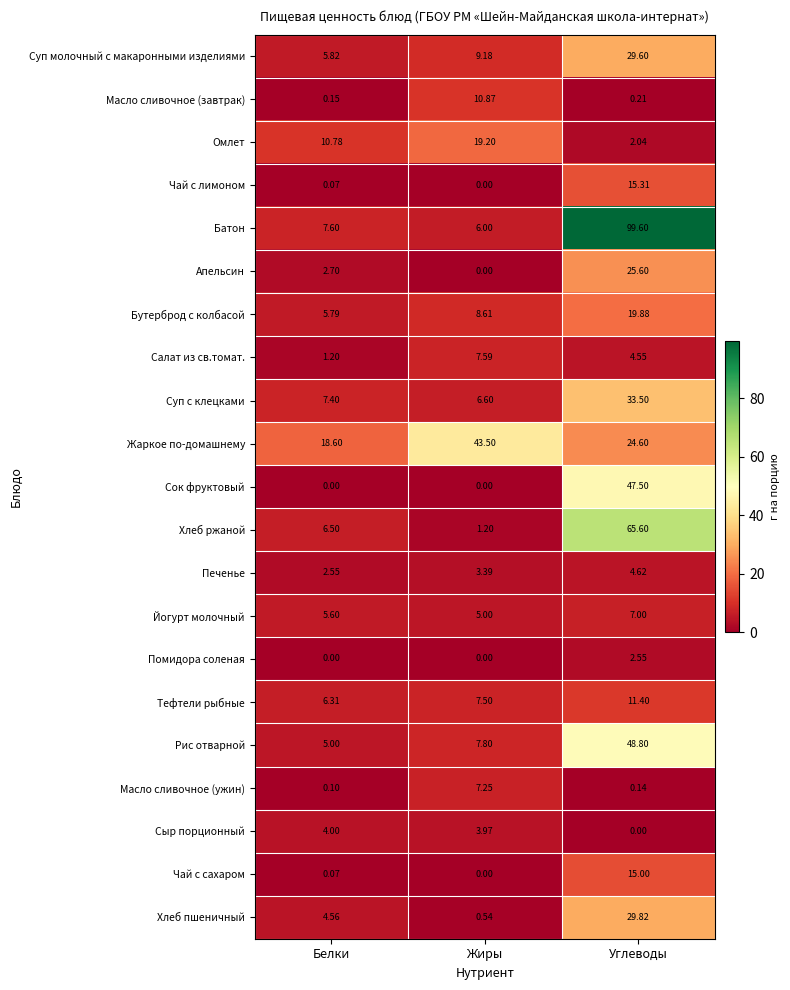

Rank the series at Углеводы from lowest to highest value.

Сыр порционный, Масло сливочное (ужин), Масло сливочное (завтрак), Омлет, Помидора соленая, Салат из св.томат., Печенье, Йогурт молочный, Тефтели рыбные, Чай с сахаром, Чай с лимоном, Бутерброд с колбасой, Жаркое по-домашнему, Апельсин, Суп молочный с макаронными изделиями, Хлеб пшеничный, Суп с клецками, Сок фруктовый, Рис отварной, Хлеб ржаной, Батон